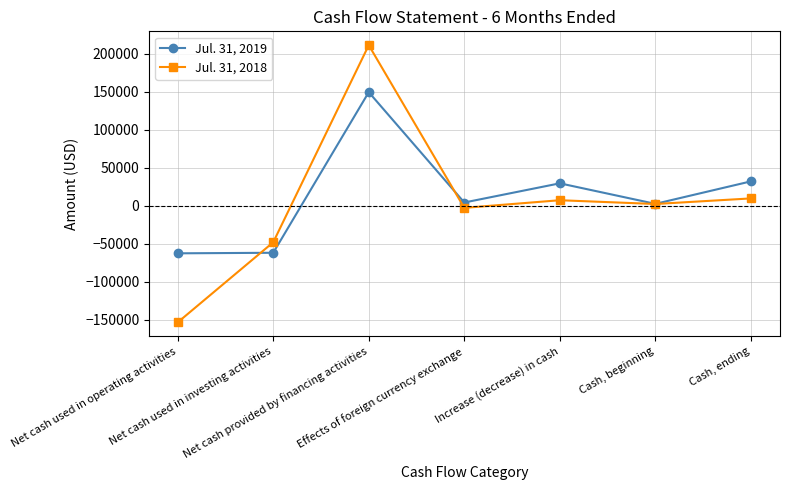

What is the sum of the Jul. 31, 2019 values at Net cash provided by financing activities and Effects of foreign currency exchange?

153927